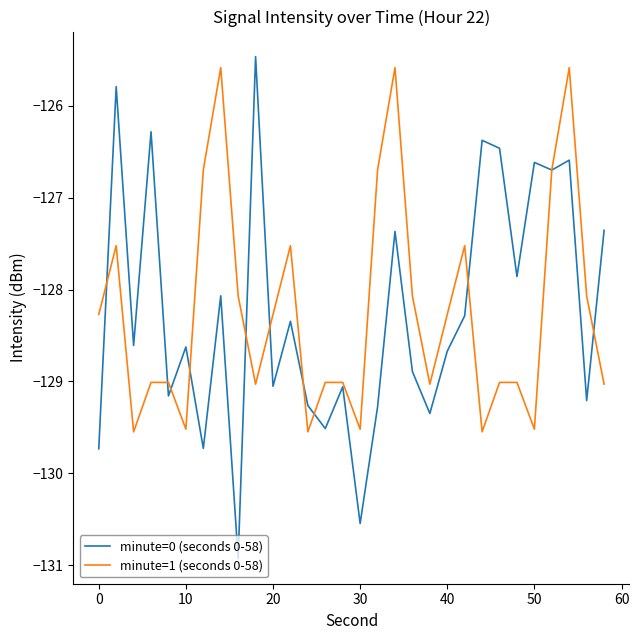

Which series has the largest range (max minus min)?

minute=0 (seconds 0-58)